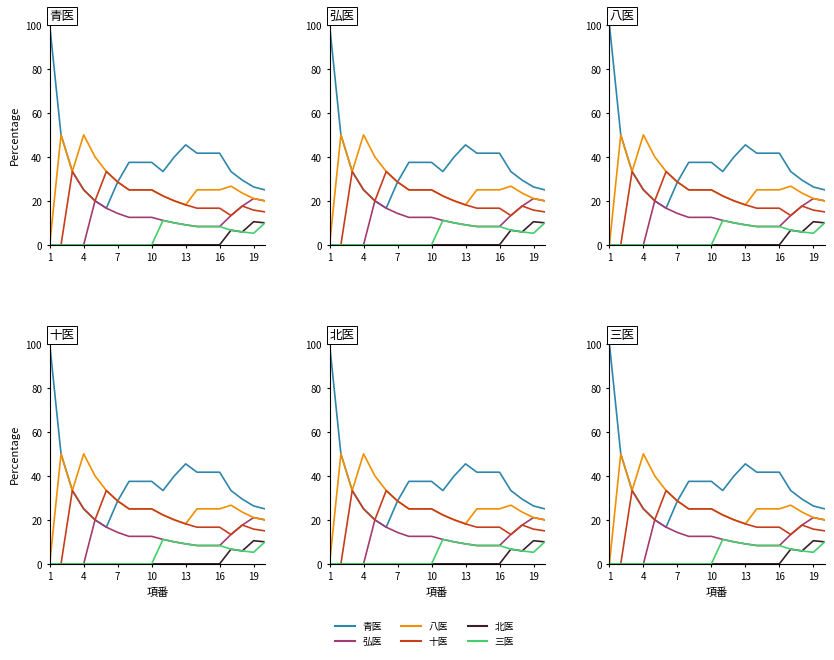

True or false: 弘医 and 北医 intersect in this chart.

False